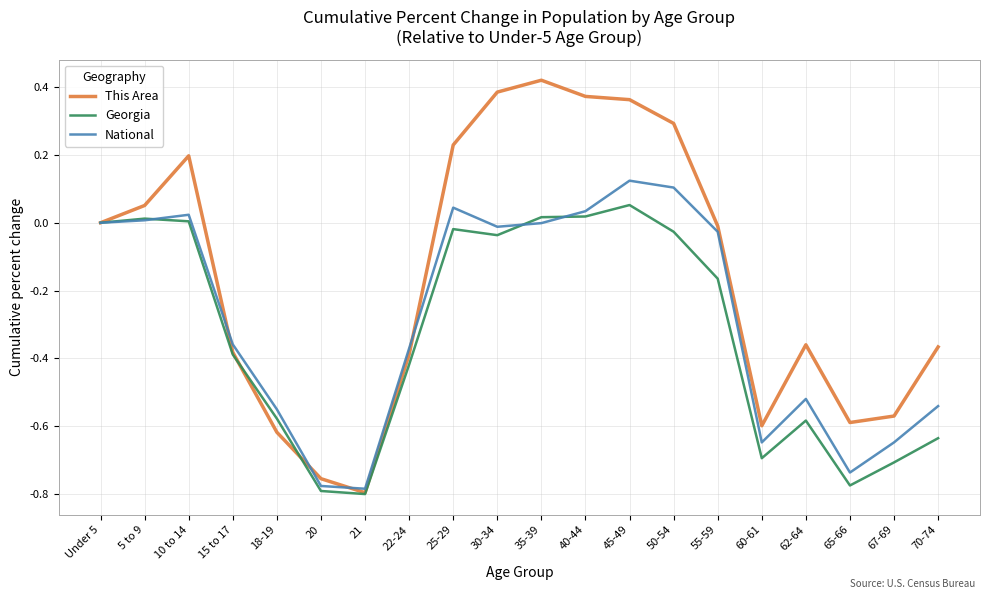

In National, how many points are higher than both neighbors (excluding endpoints)?

4